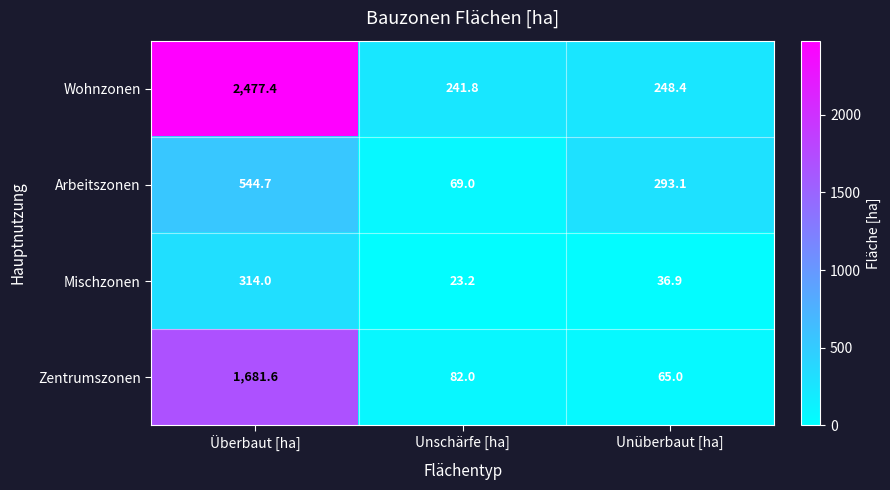

What is the difference between the Zentrumszonen values at Unschärfe [ha] and Überbaut [ha]?

1599.6